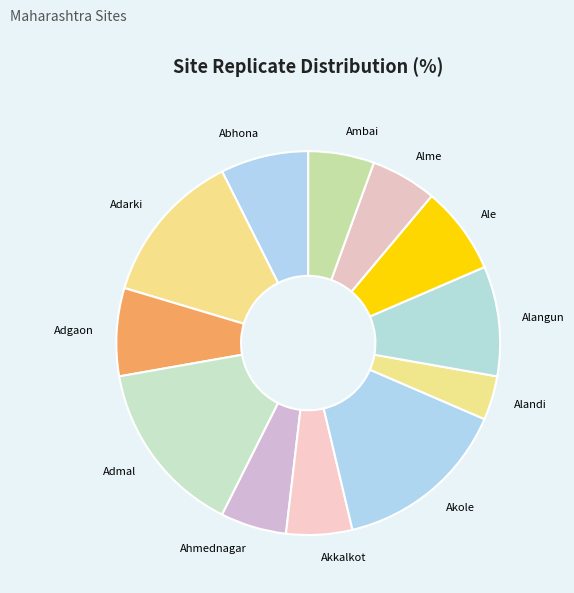

Which slice is the smallest?

Alandi